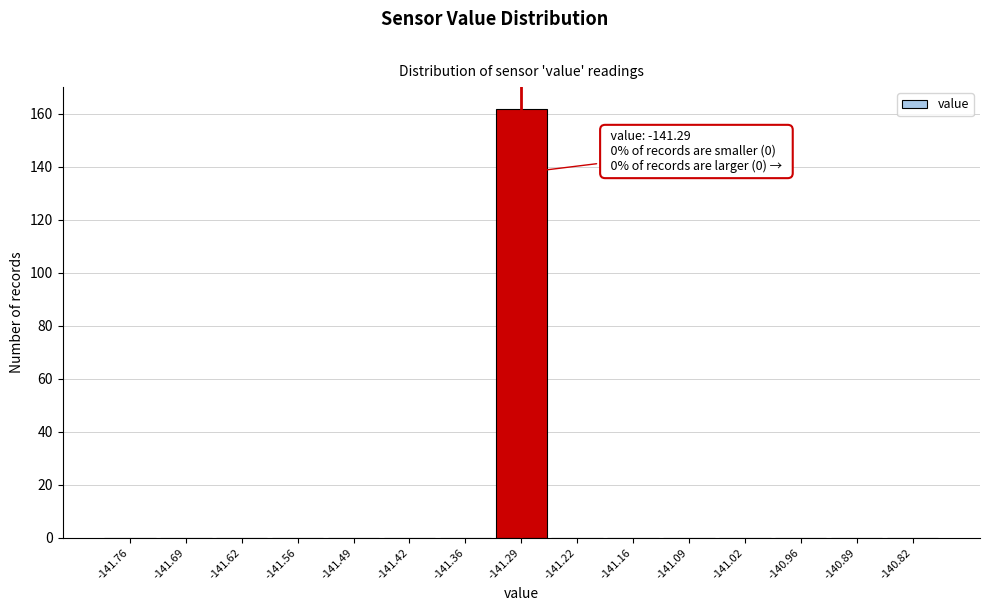

Which range on the x-axis has the tallest bar?

-141.32 to -141.26